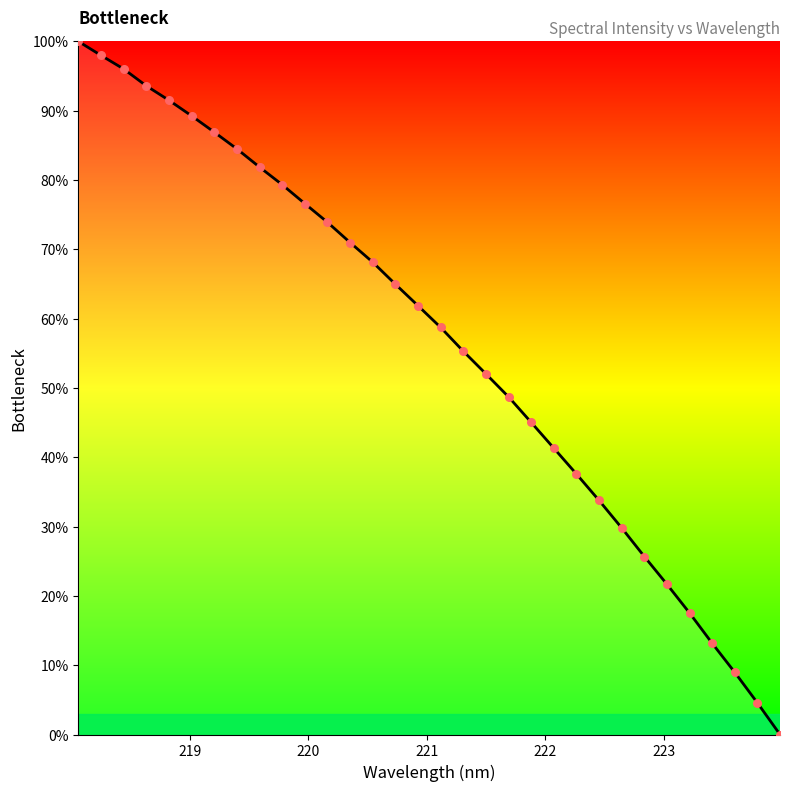

What is the maximum value shown in the chart?

100.0